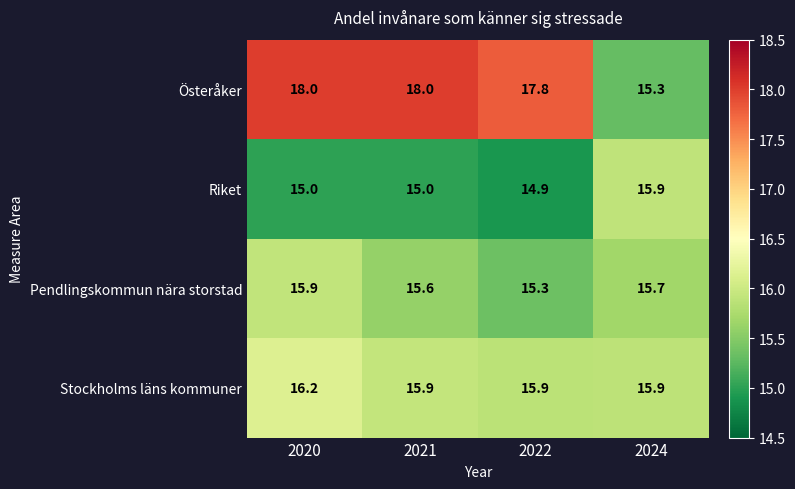

What is the difference between the maximum and second lowest values in the Pendlingskommun nära storstad series?

0.3